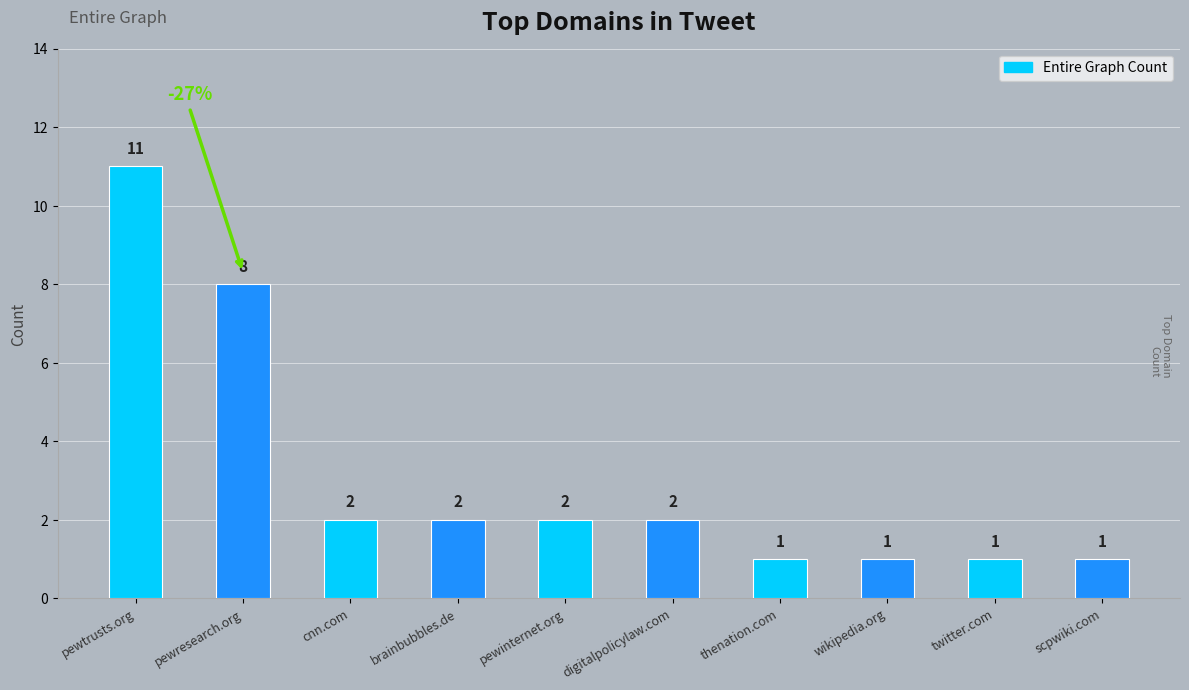

What is the label of the 8th bar from the right?

cnn.com